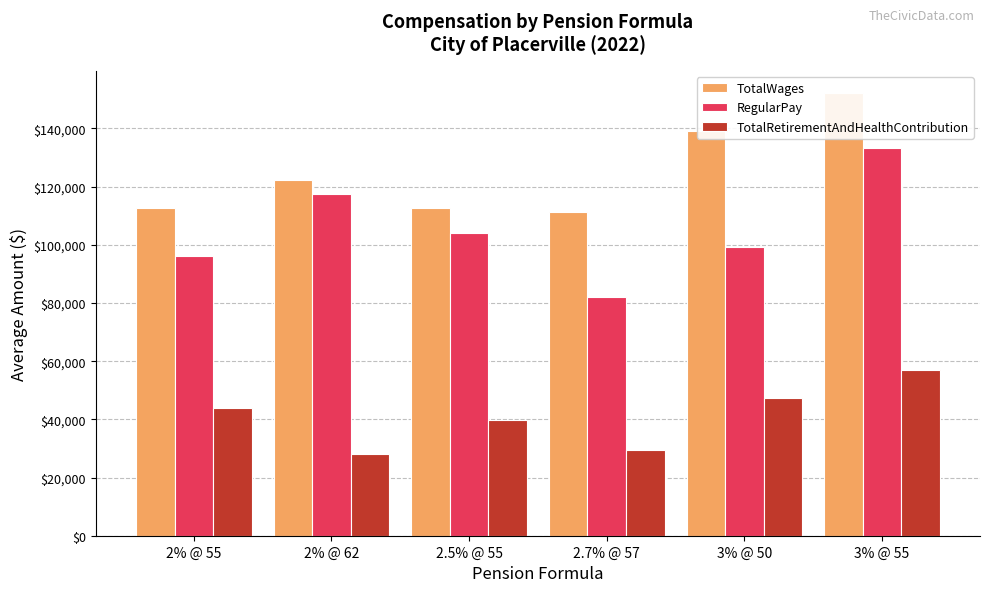

What is the label of the 3rd bar from the right?

2.7% @ 57